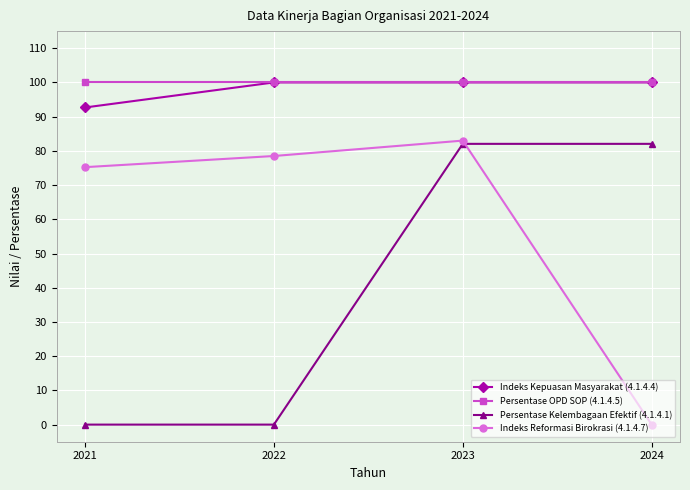

How many values in Indeks Reformasi Birokrasi (4.1.4.7) are above zero?

3